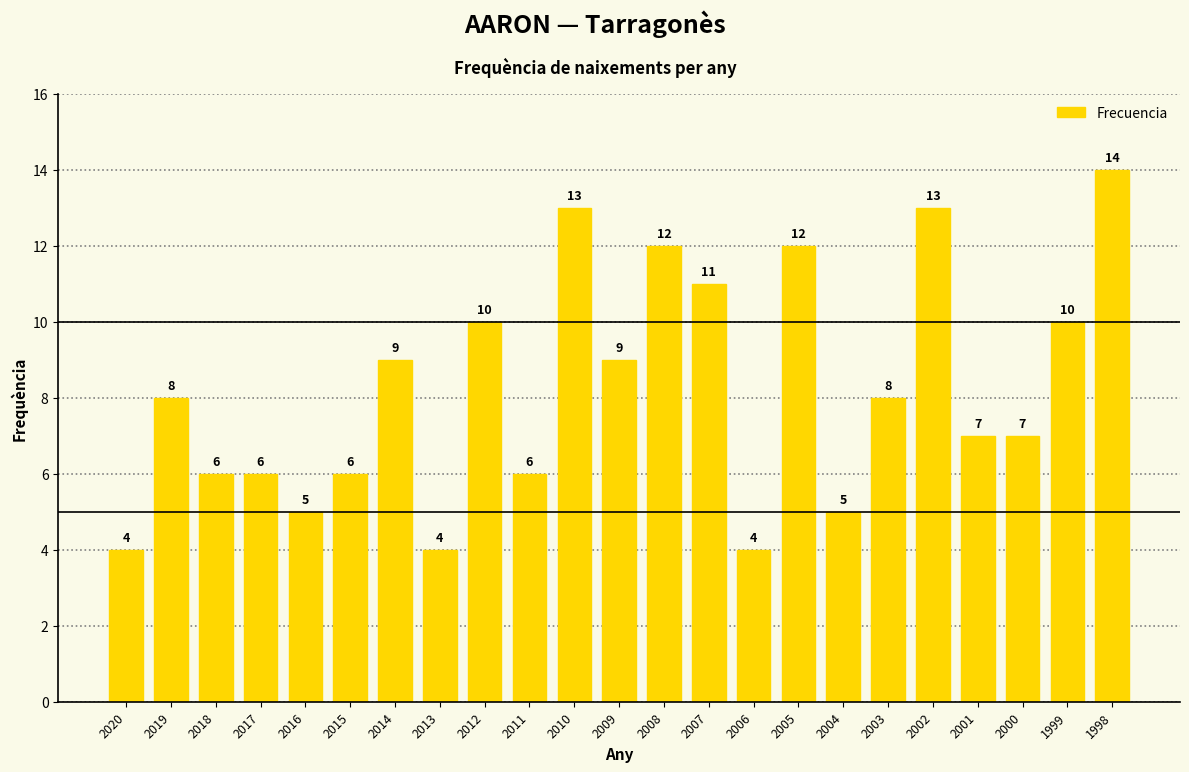

What is the average value?

8